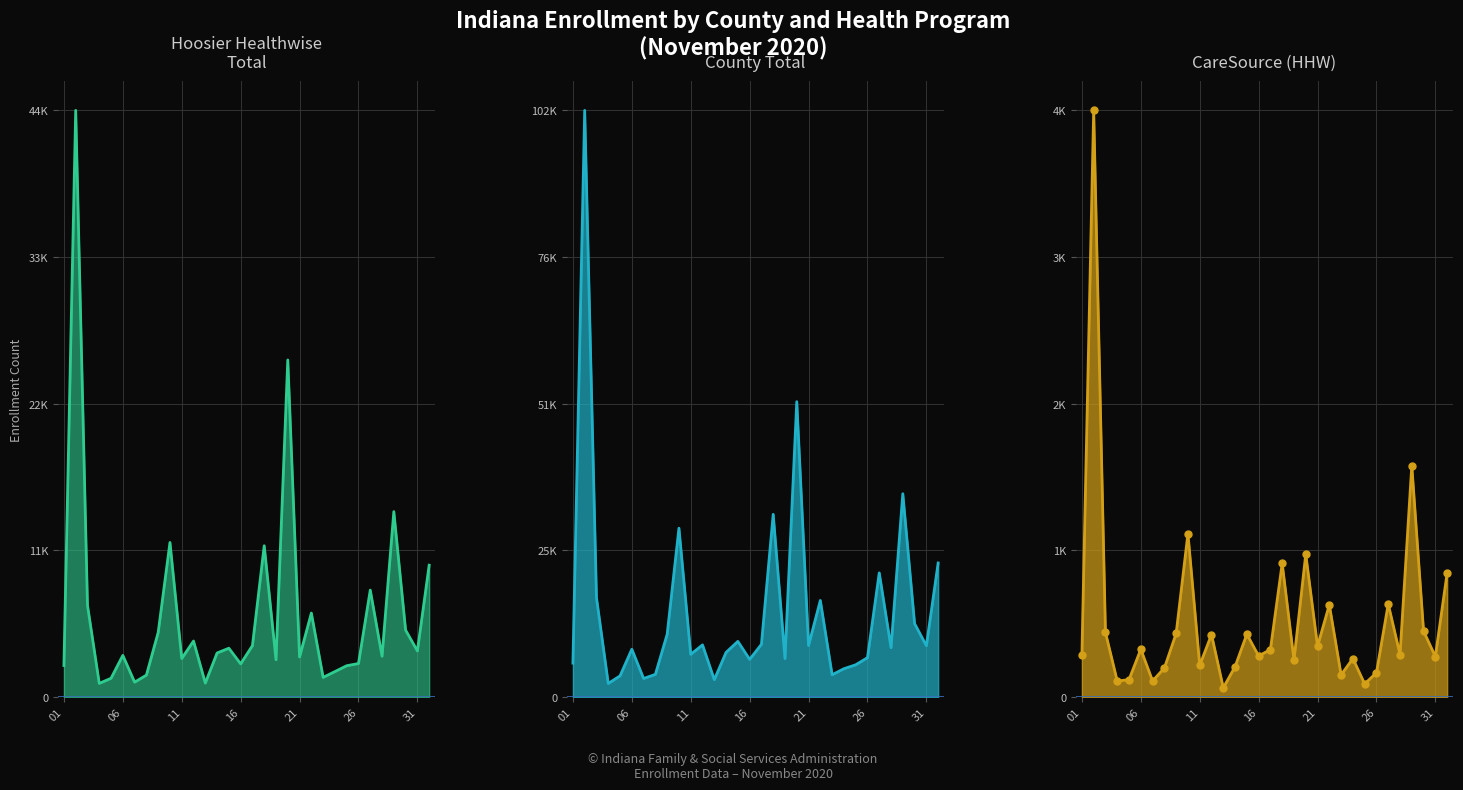

True or false: County Total line and HHW Total line intersect in this chart.

False